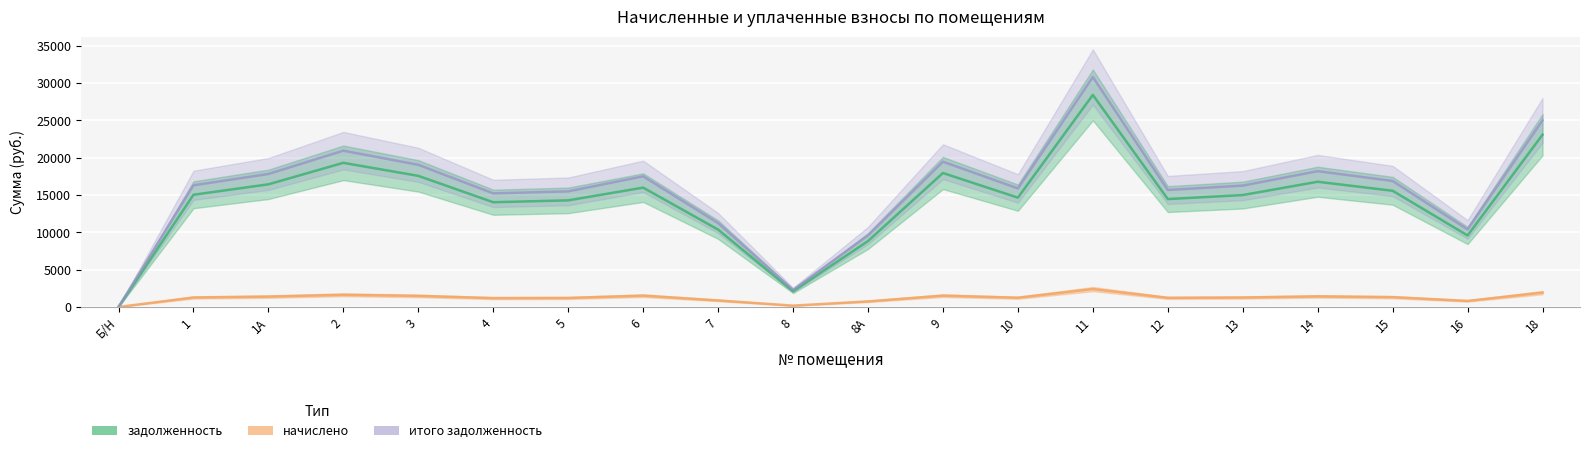

What is the sum of the задолженность values at 10 and 15?

30220.8